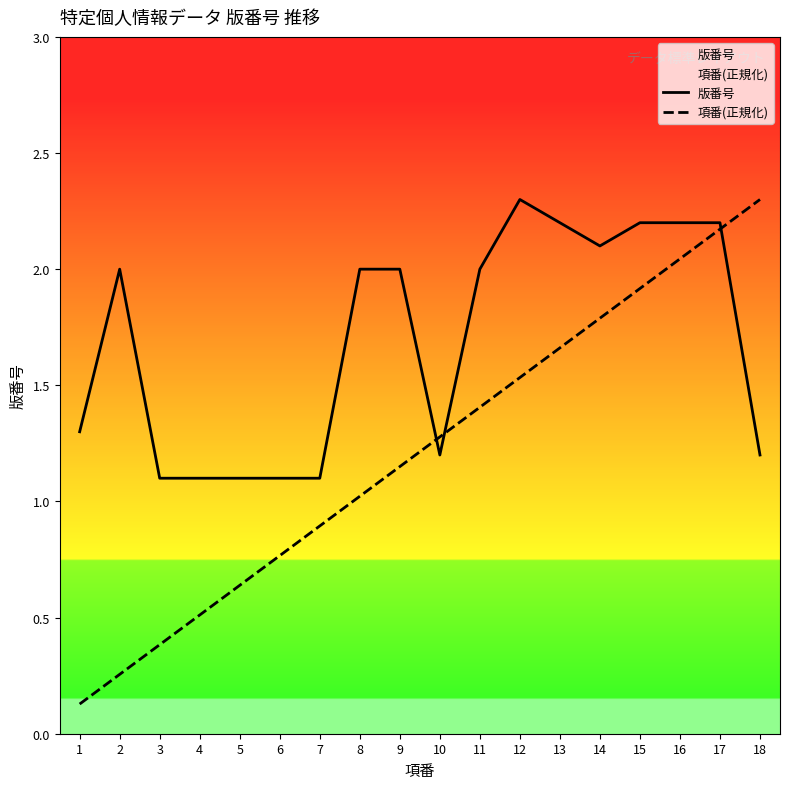

Which category has the lowest value in the 項番(正規化) series?

1